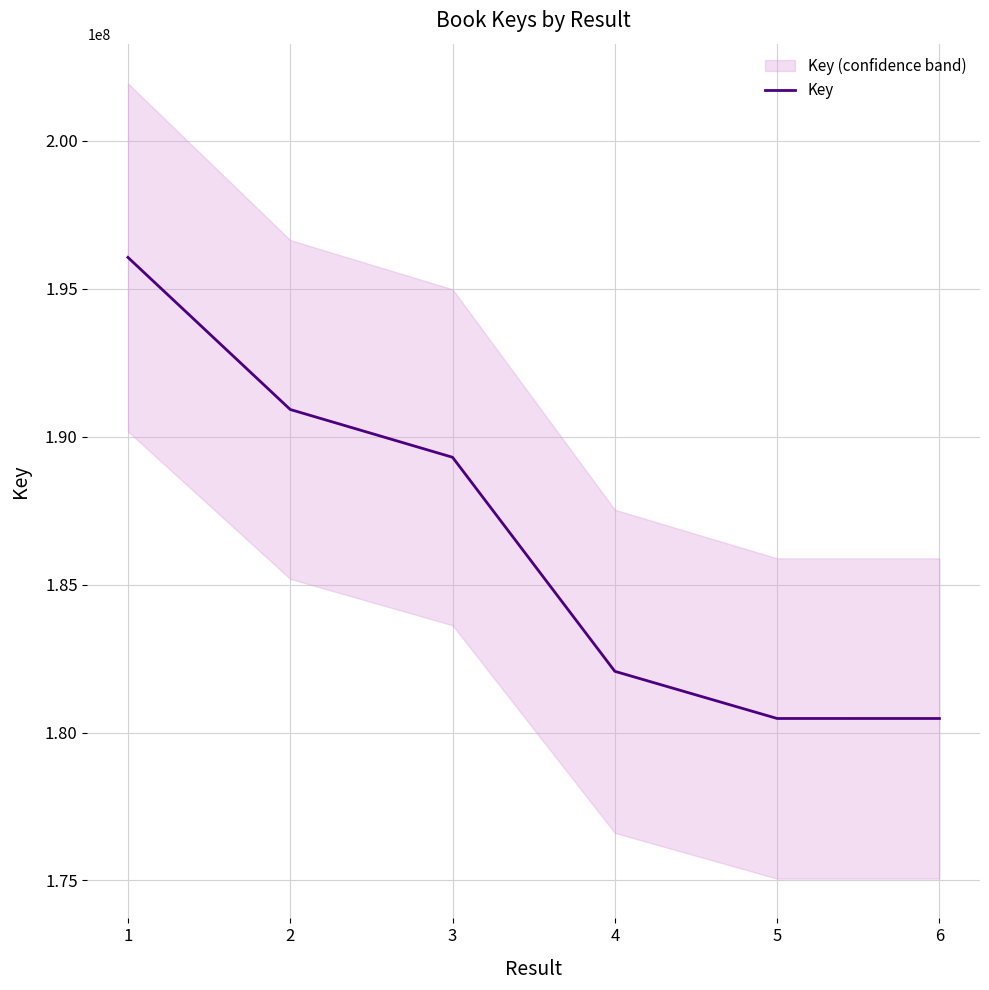

Count the number of categories in the chart.

6